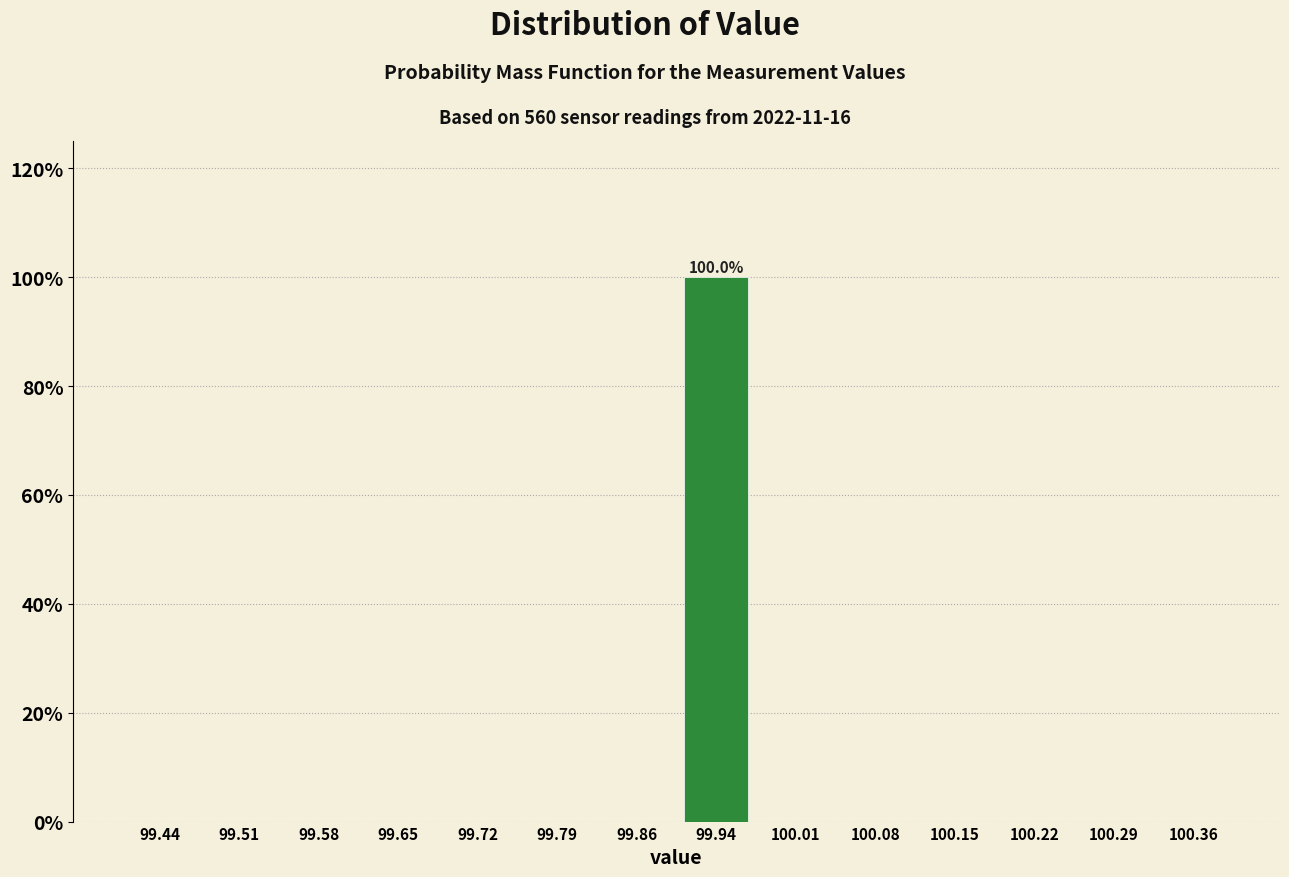

Over which range of the x-axis is the bar tallest?

99.90 to 99.97